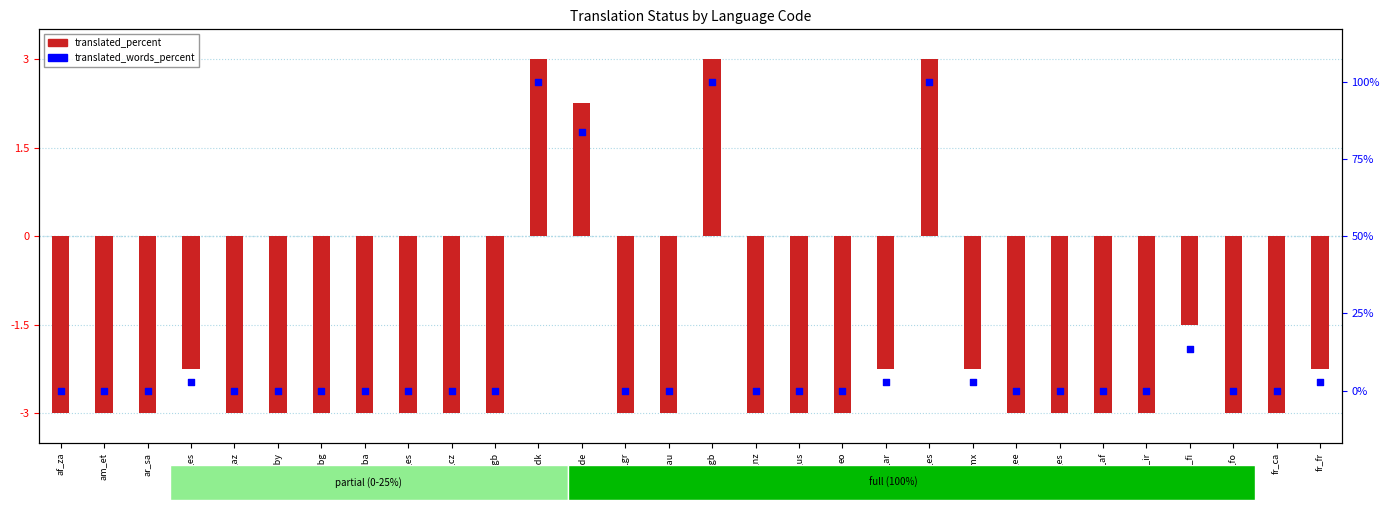

Between af_za and fr_fr, which is larger?

fr_fr